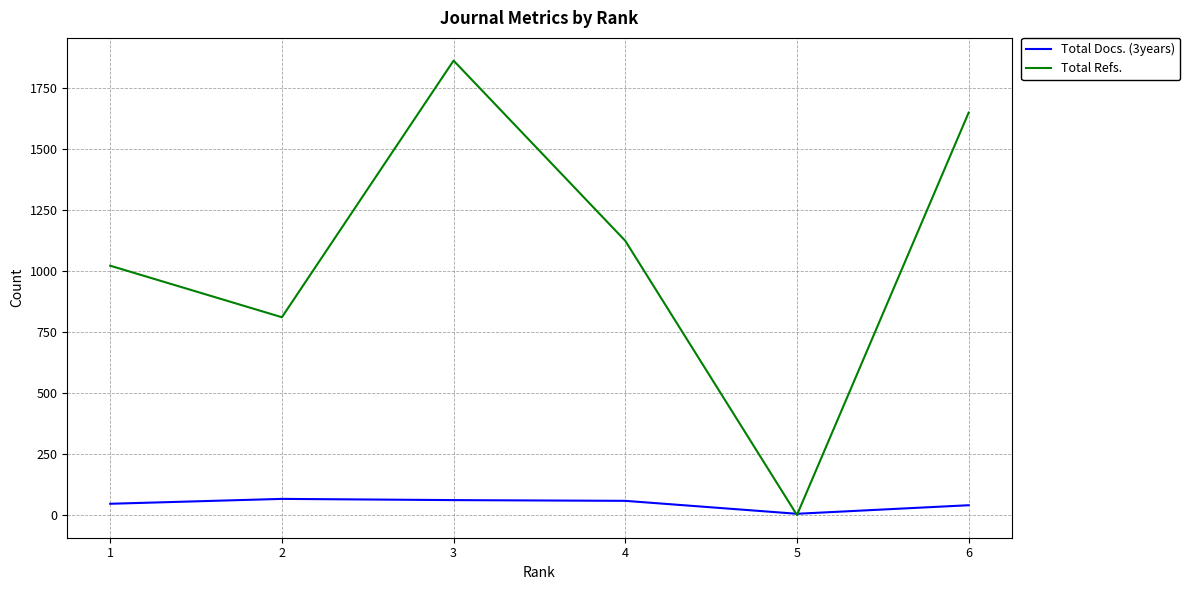

List the series in order of their overall mean, lowest first.

Total Docs. (3years), Total Refs.